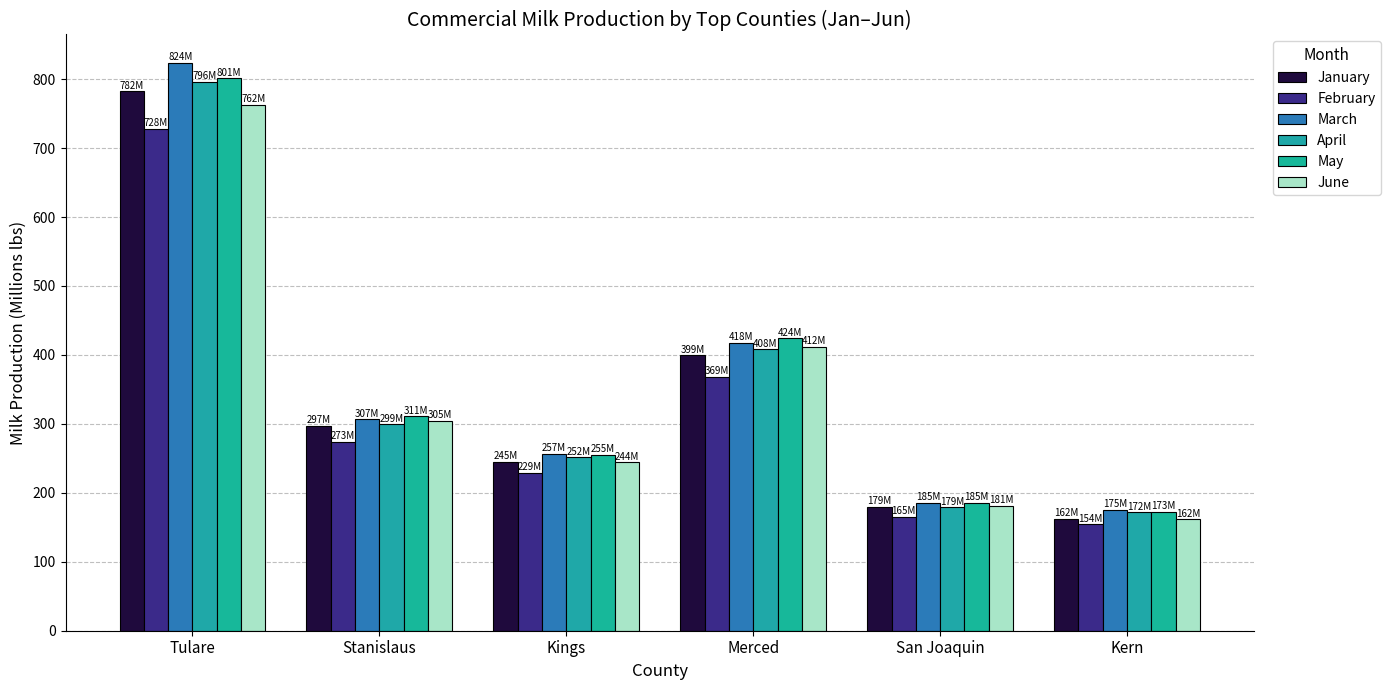

What is the sum of all March values?

2165.7